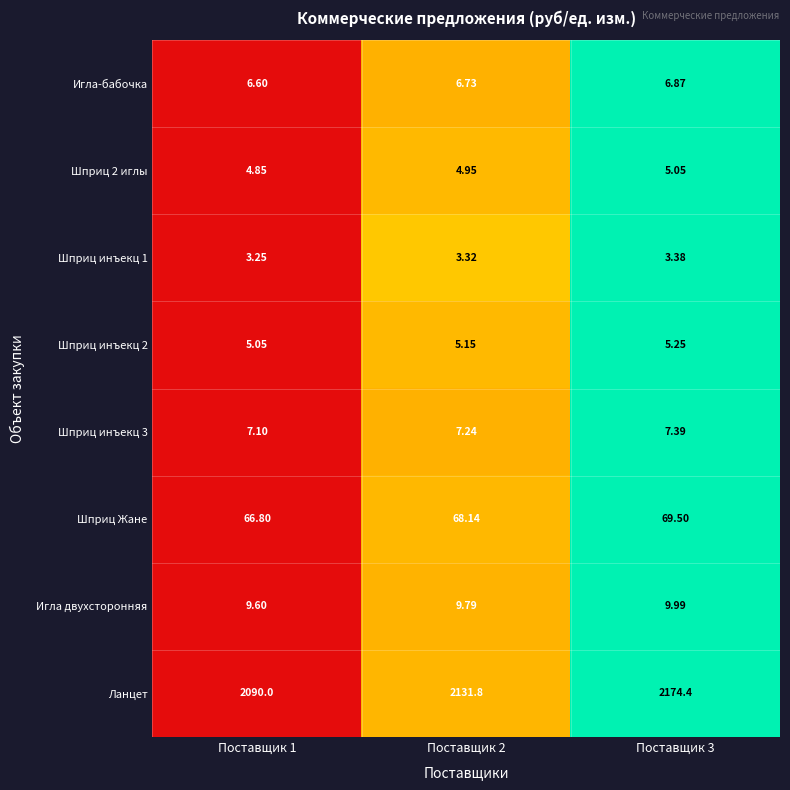

Which series has the largest range (max minus min)?

Ланцет